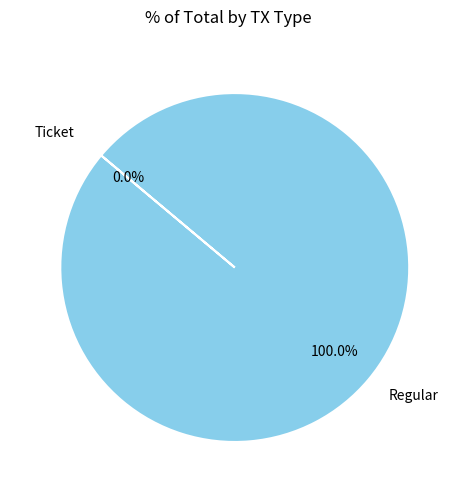

What is the total percentage of Ticket and Regular?

100.0%